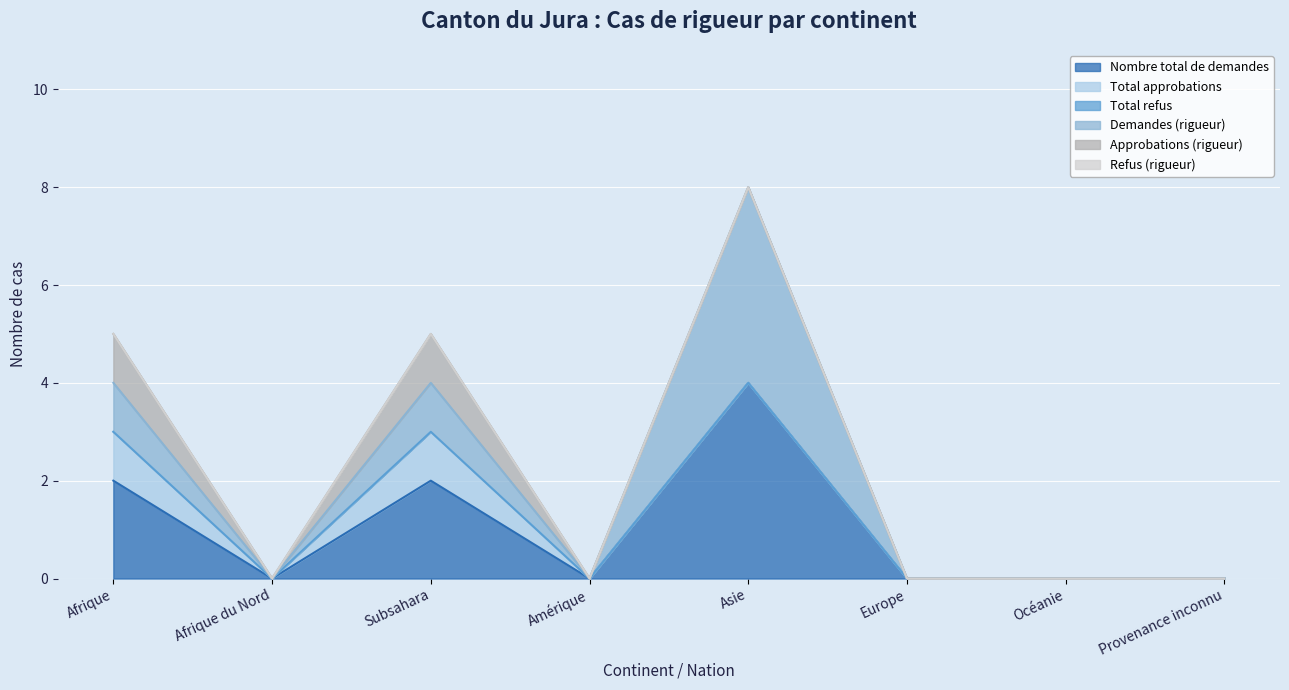

Count the number of data series in this chart.

6